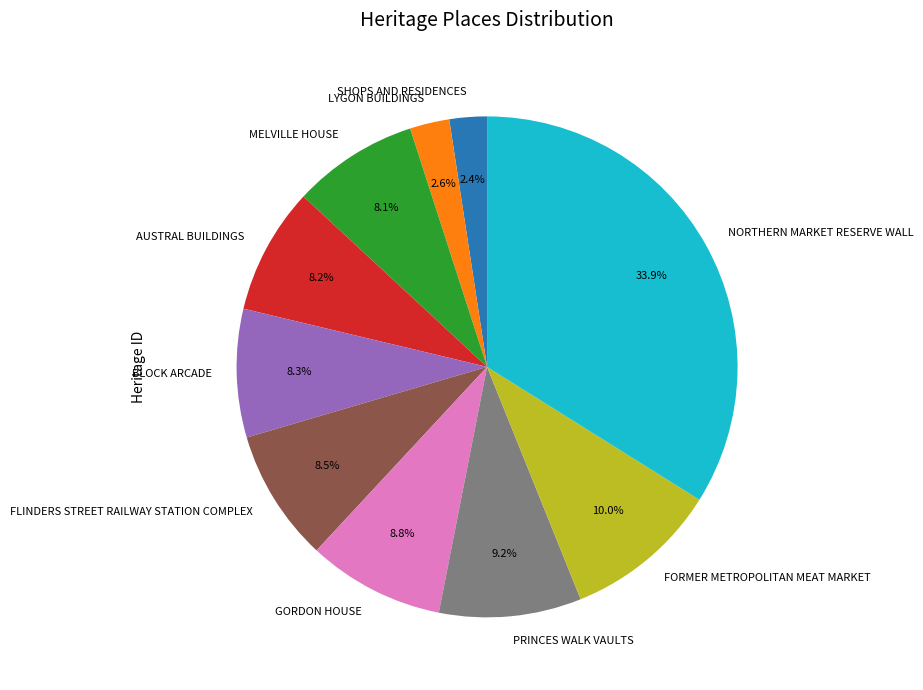

Approximately how many times larger is the value at FLINDERS STREET RAILWAY STATION COMPLEX compared to NORTHERN MARKET RESERVE WALL?

0.3